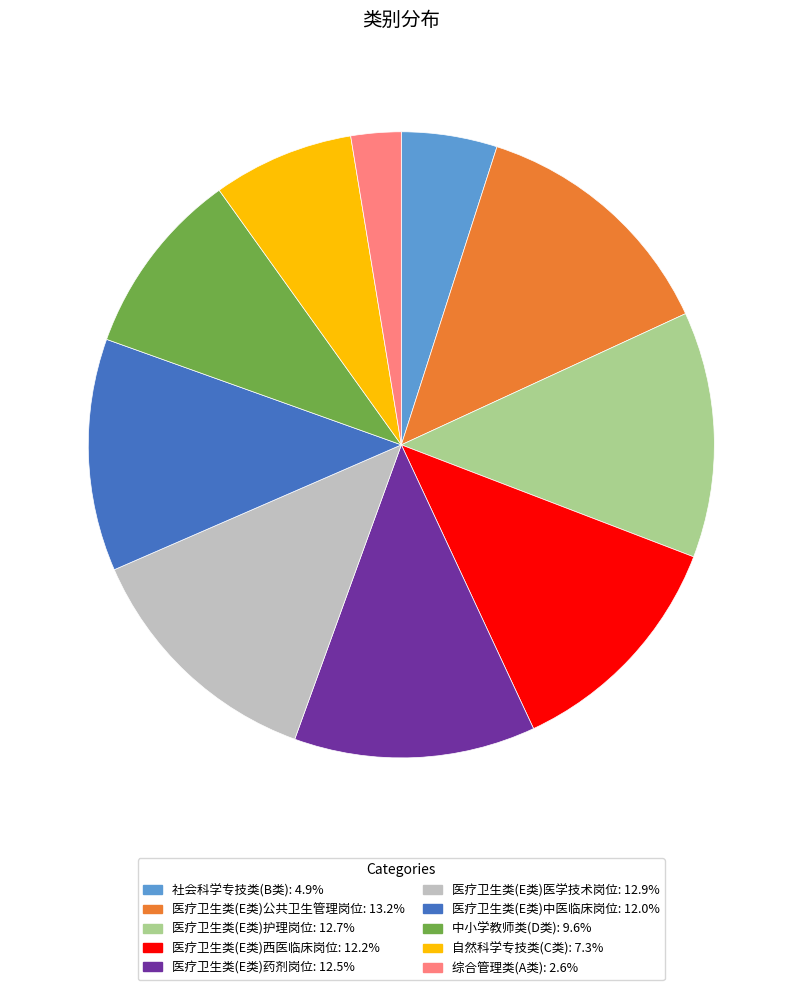

Is 医疗卫生类(E类)公共卫生管理岗位: 13.2% the majority of the pie?

No